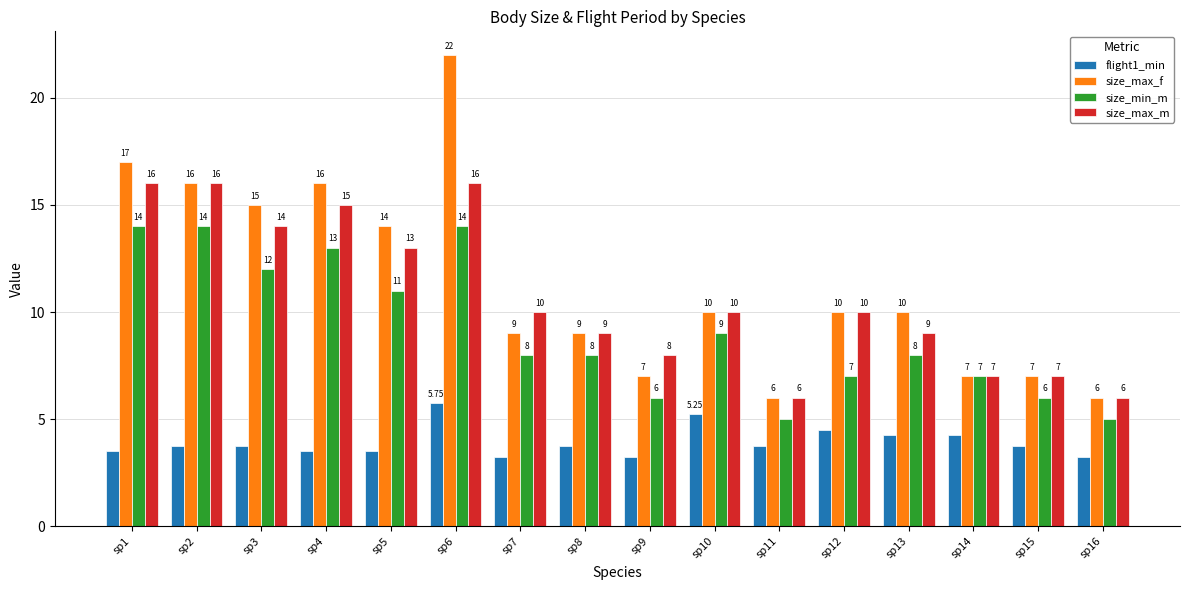

True or false: size_min_m has a value of 14.0 at sp2.

True